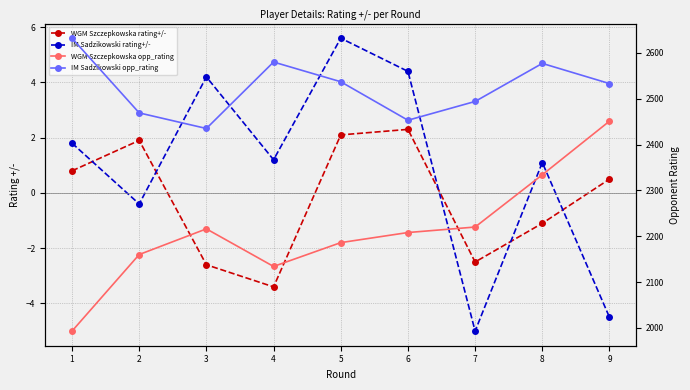

How many interior local peaks does the WGM Szczepkowska rating+/- series have?

2